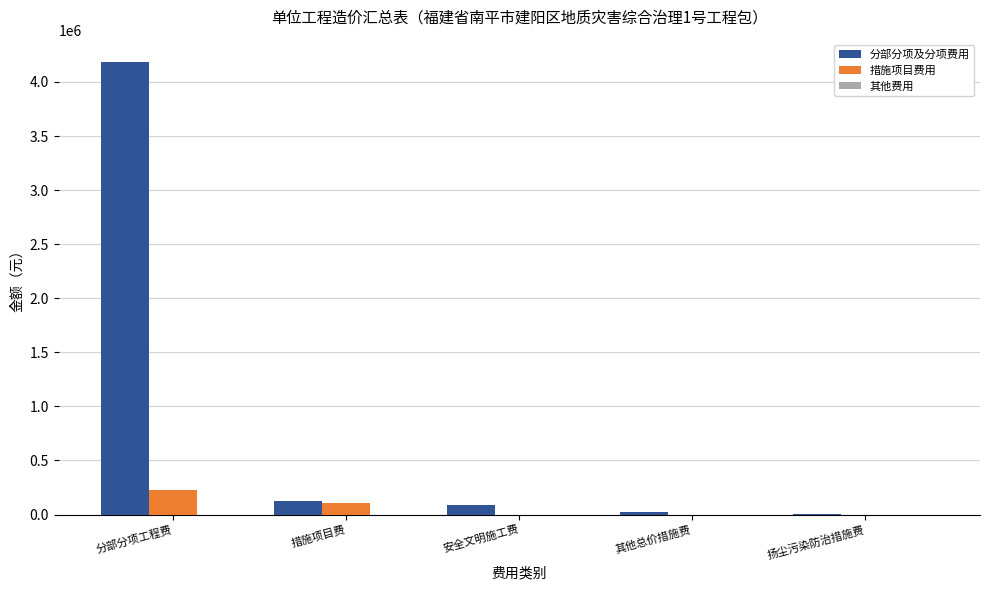

How many groups of bars are there?

5